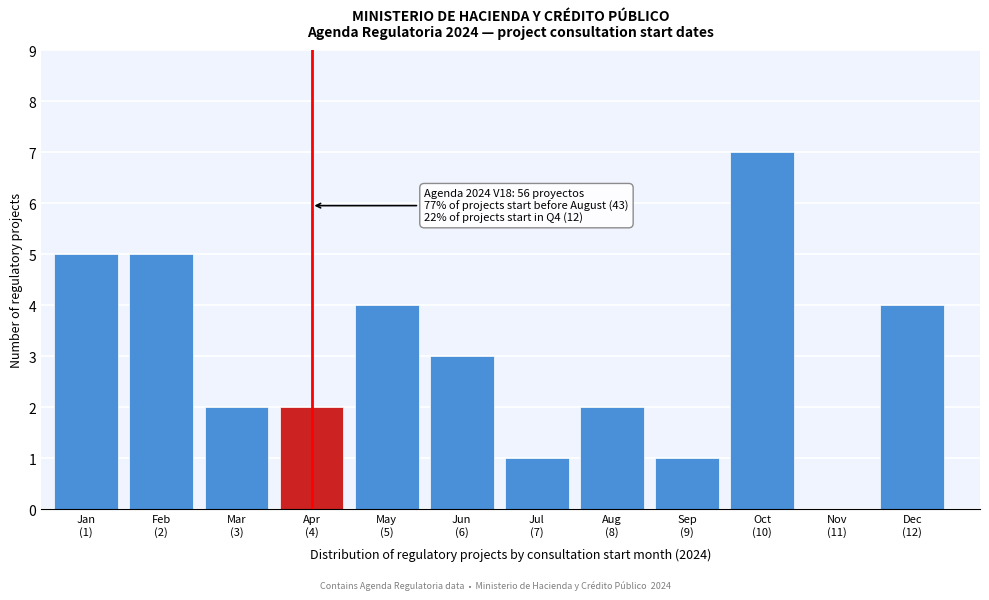

What is the sum of all values?

36